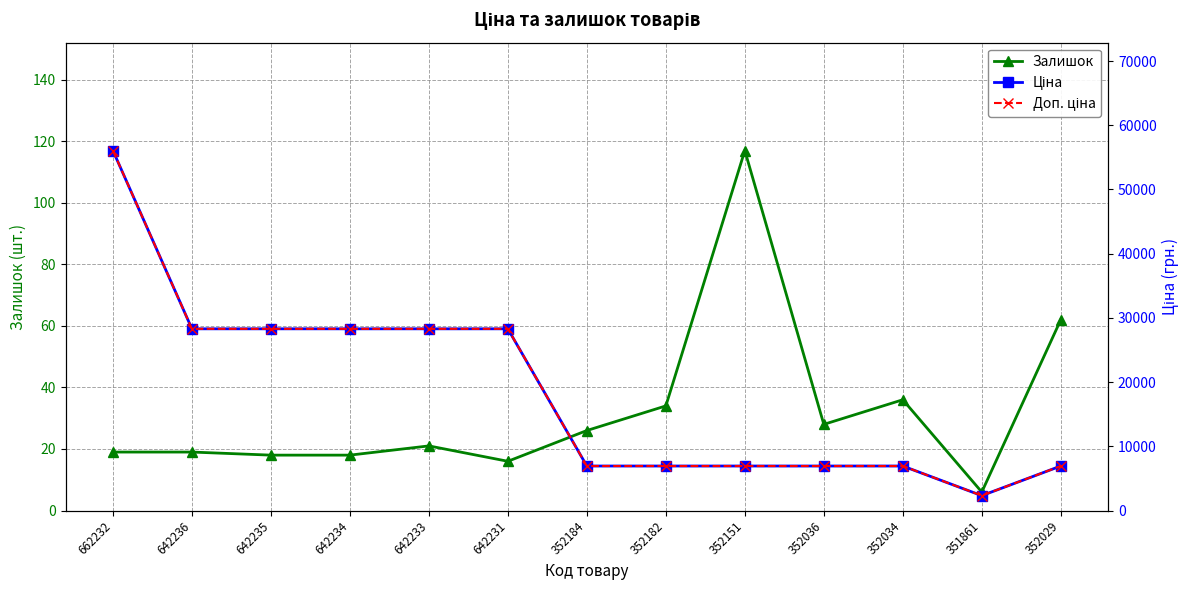

What is the label of the 6th point from the right?

352182